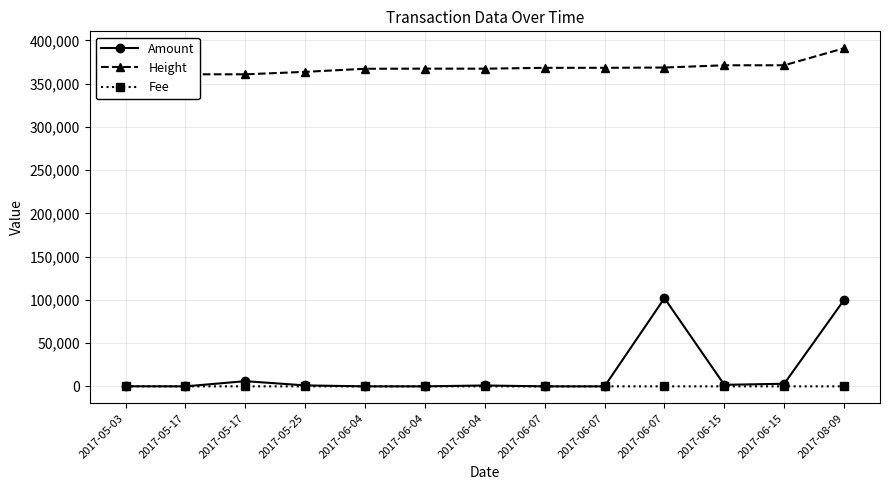

Where is the first local minimum for Amount?

2017-05-17